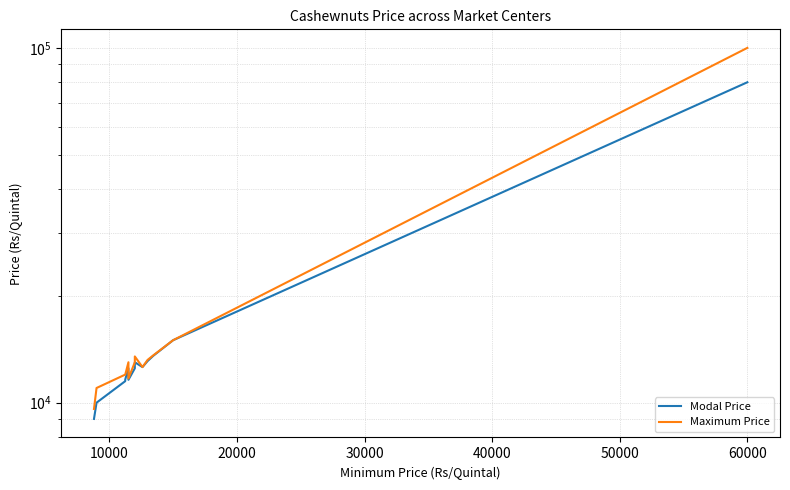

In Modal Price, how many points are lower than both neighbors (excluding endpoints)?

2